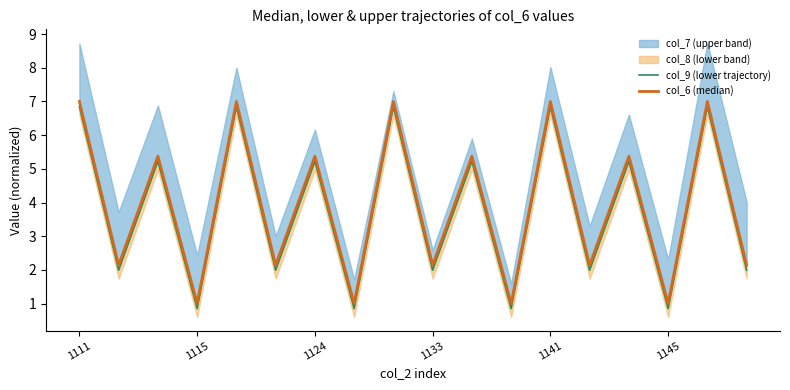

Where does the col_9 (lower trajectory) series first go above 5?

1111